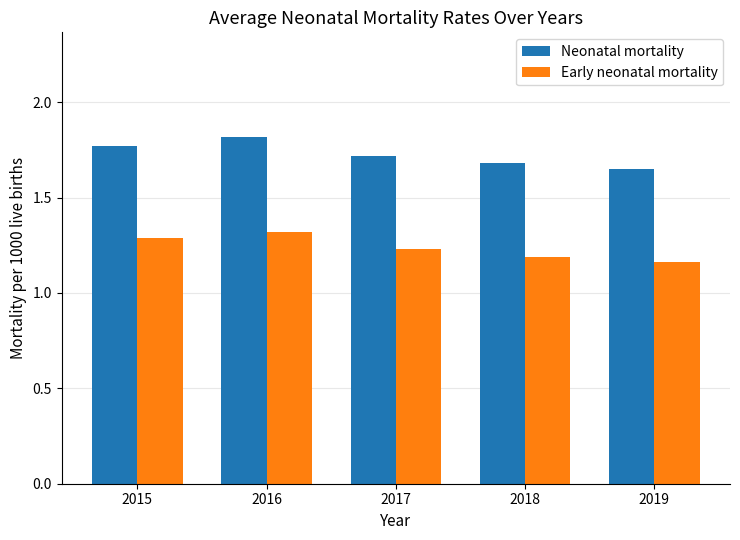

Which category has the lowest value across all series?

2019